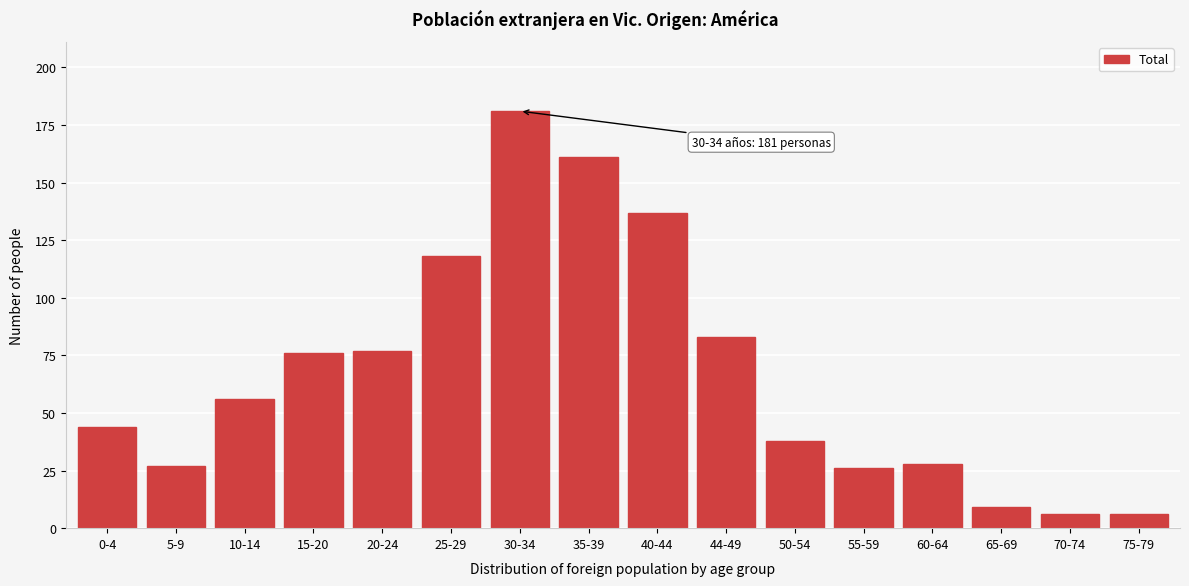

Reading left to right, list all the values displayed in this chart.

44	27	56	76	77	118	181	161	137	83	38	26	28	9	6	6